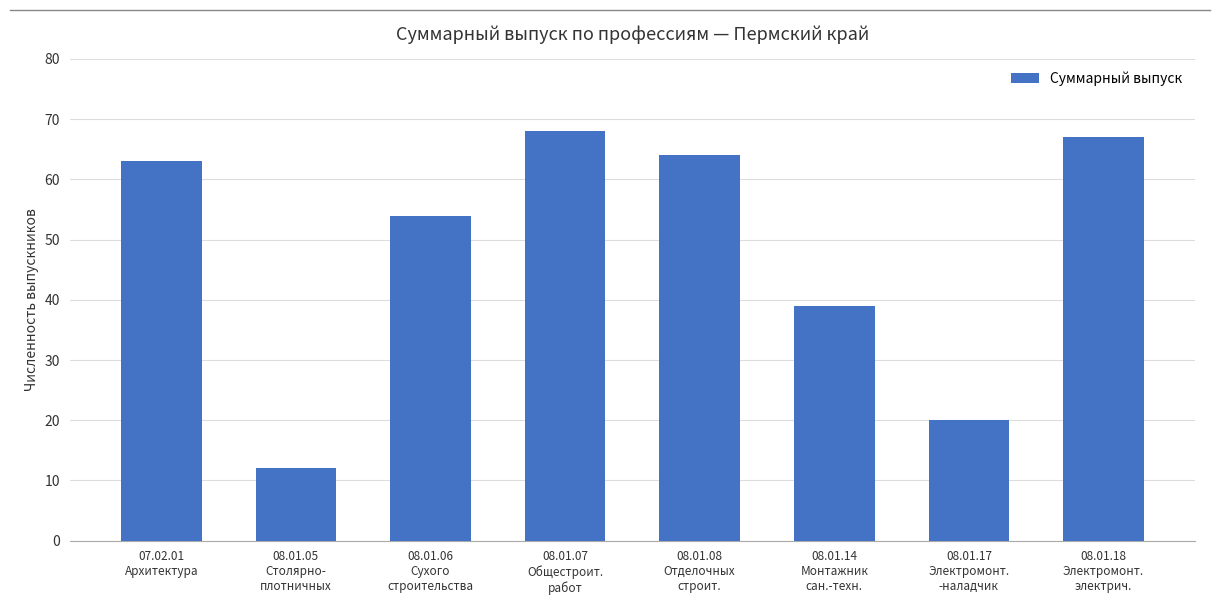

List the labels in order of value, largest first.

08.01.07
Общестроит.
работ, 08.01.18
Электромонт.
электрич., 08.01.08
Отделочных
строит., 07.02.01
Архитектура, 08.01.06
Сухого
строительства, 08.01.14
Монтажник
сан.-техн., 08.01.17
Электромонт.
-наладчик, 08.01.05
Столярно-
плотничных